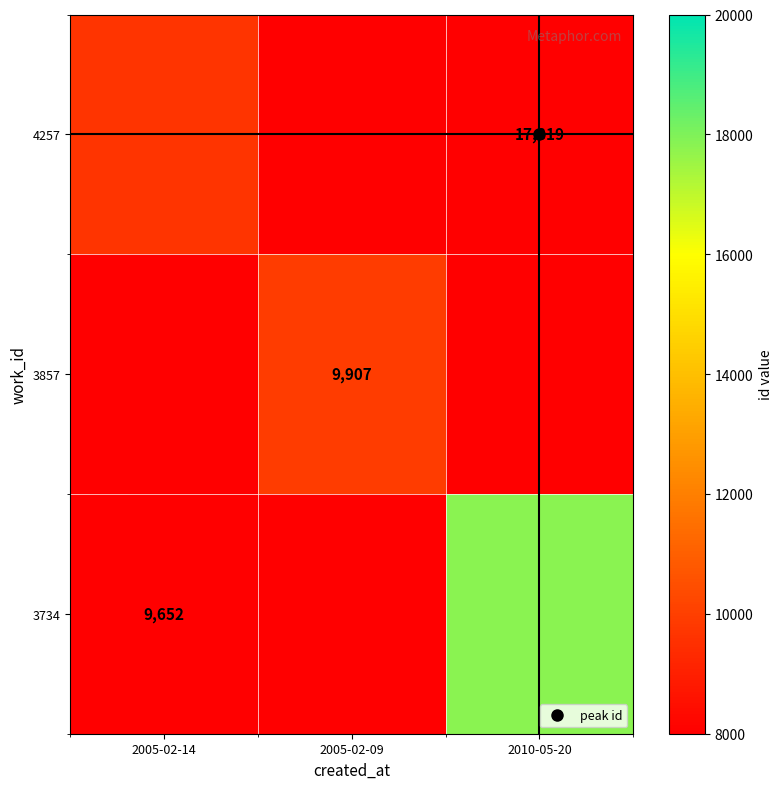

Between 2005-02-09 and 2010-05-20, which series saw the biggest shift?

3734